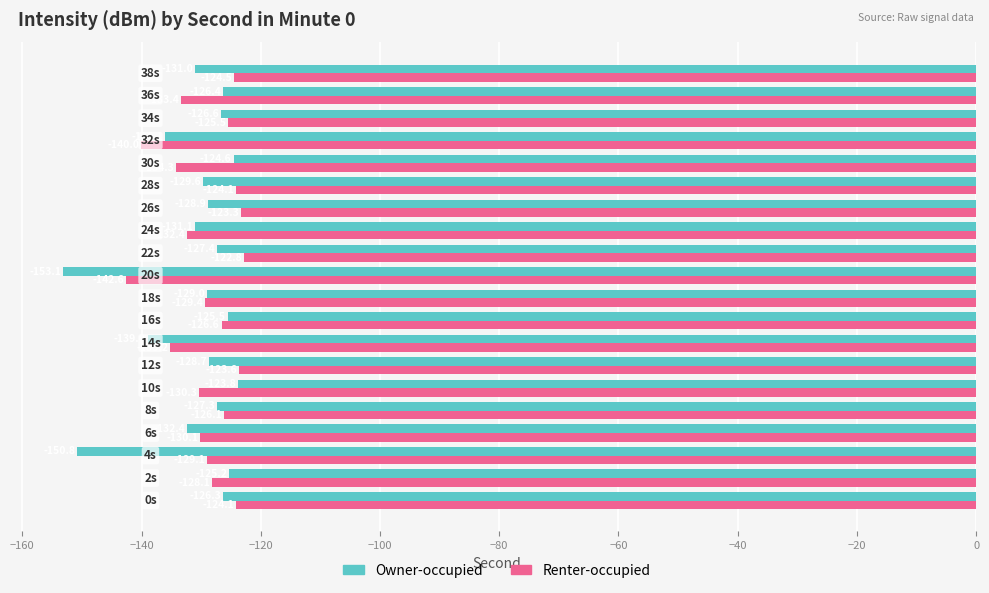

What is the minimum value for Owner-occupied?

-153.1